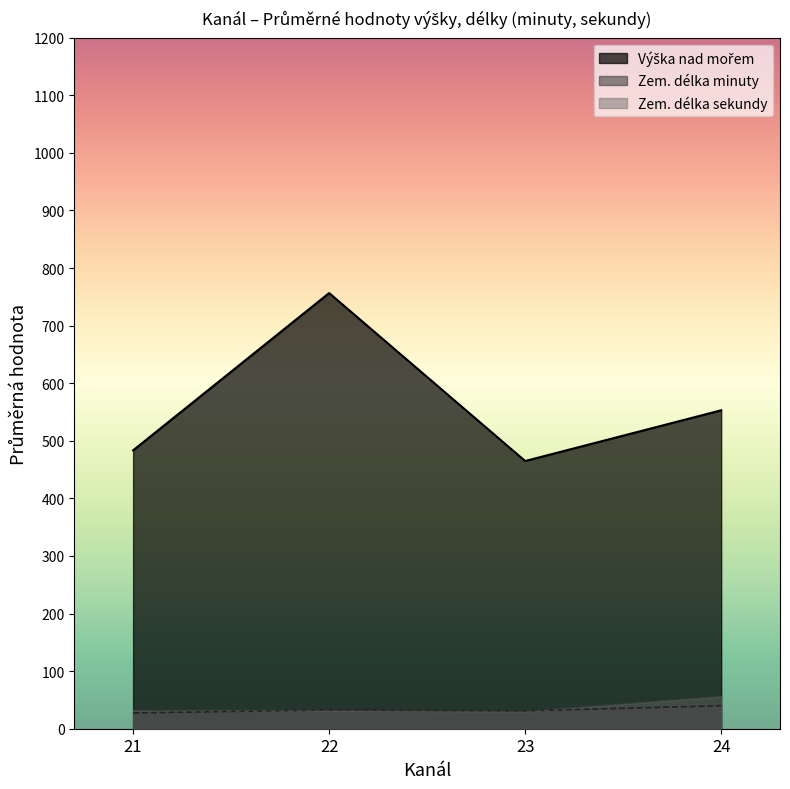

Which series has the largest total across all categories?

Výška nad mořem